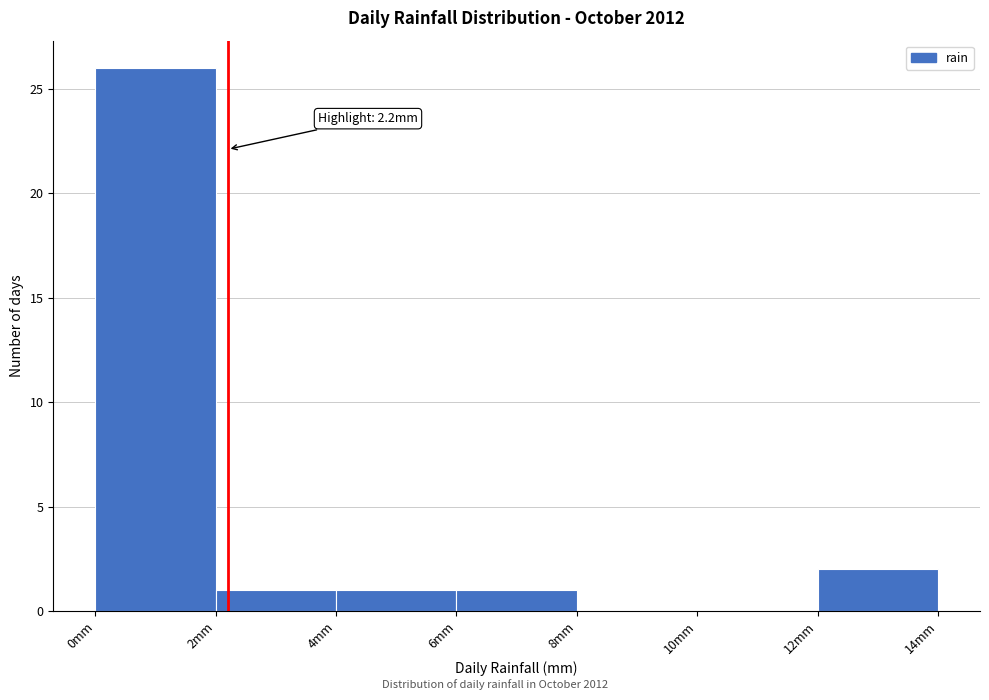

Which range on the x-axis has the tallest bar?

0 to 2